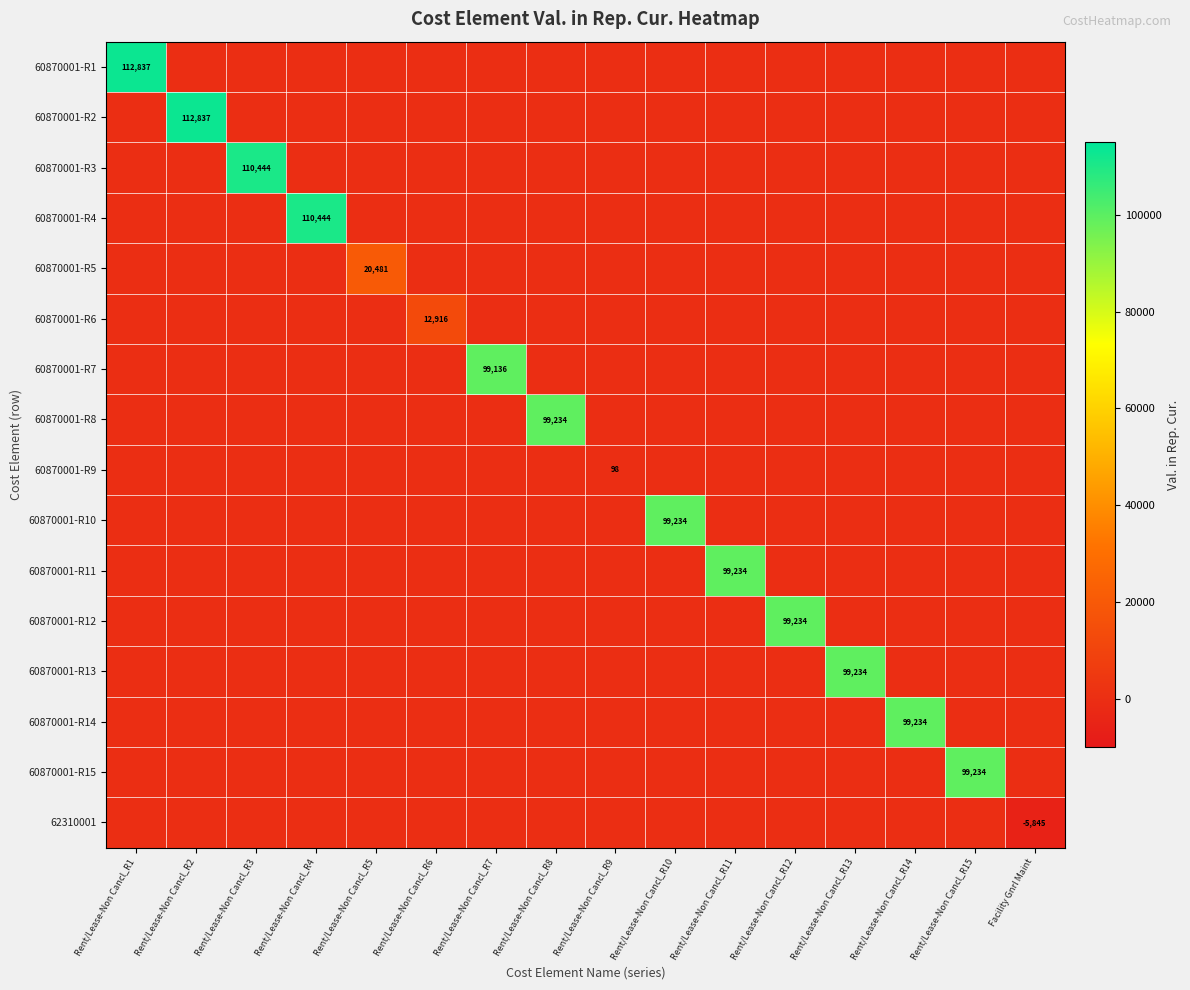

Which series has the widest spread of values?

60870001-R1